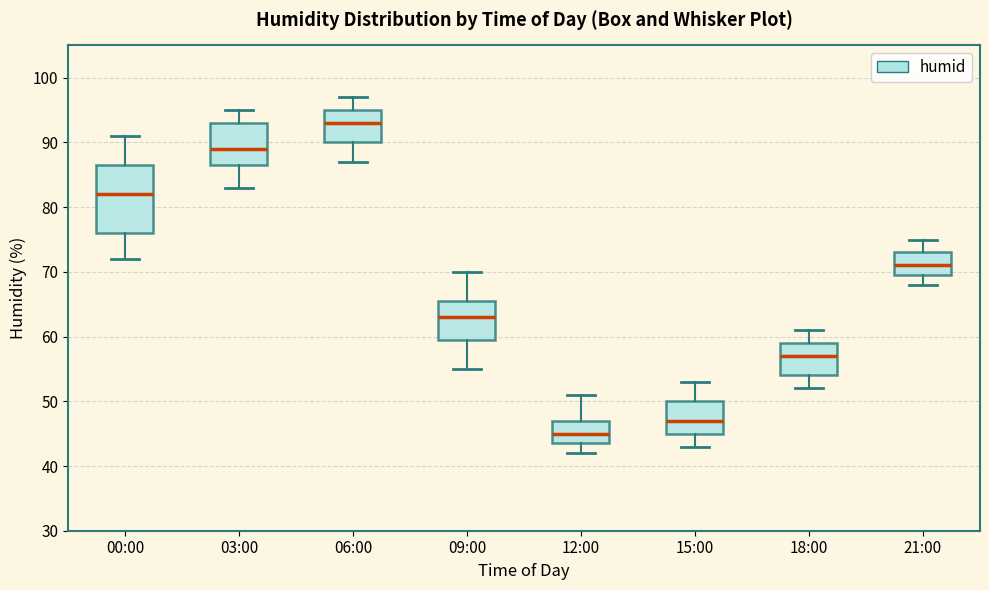

Reading left to right, transcribe this box plot: for each box, give where its median line is, the range the box spans, and where its two whiskers end, as read against the y-axis. The values are not printed on the chart, so give them approximately, as read against the axis.

00:00: median 82, box 76 to 87, whiskers 72 to 91
03:00: median 89, box 87 to 93, whiskers 83 to 95
06:00: median 93, box 90 to 95, whiskers 87 to 97
09:00: median 63, box 60 to 66, whiskers 55 to 70
12:00: median 45, box 44 to 47, whiskers 42 to 51
15:00: median 47, box 45 to 50, whiskers 43 to 53
18:00: median 57, box 54 to 59, whiskers 52 to 61
21:00: median 71, box 70 to 73, whiskers 68 to 75